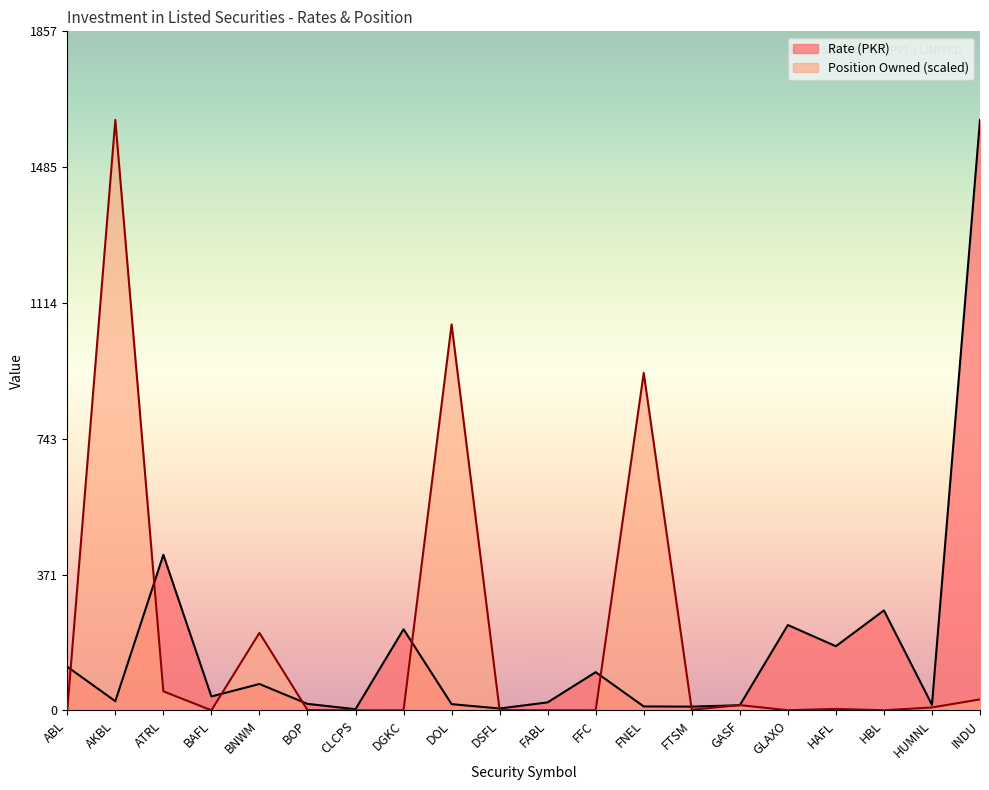

Which category has the lowest value across all series?

CLCPS